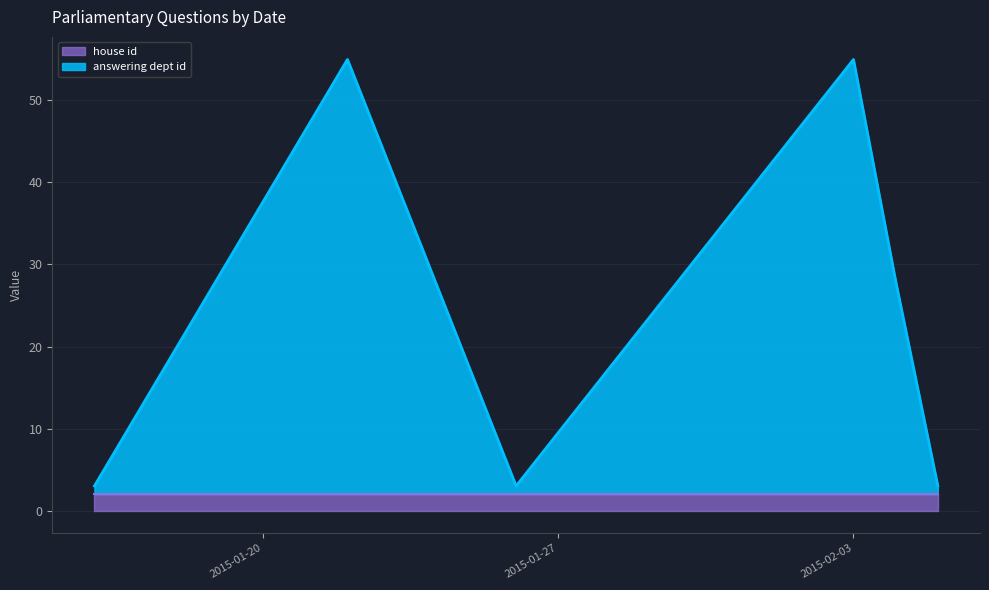

The house id series shows 2 at 2015-01-22. True or false?

True